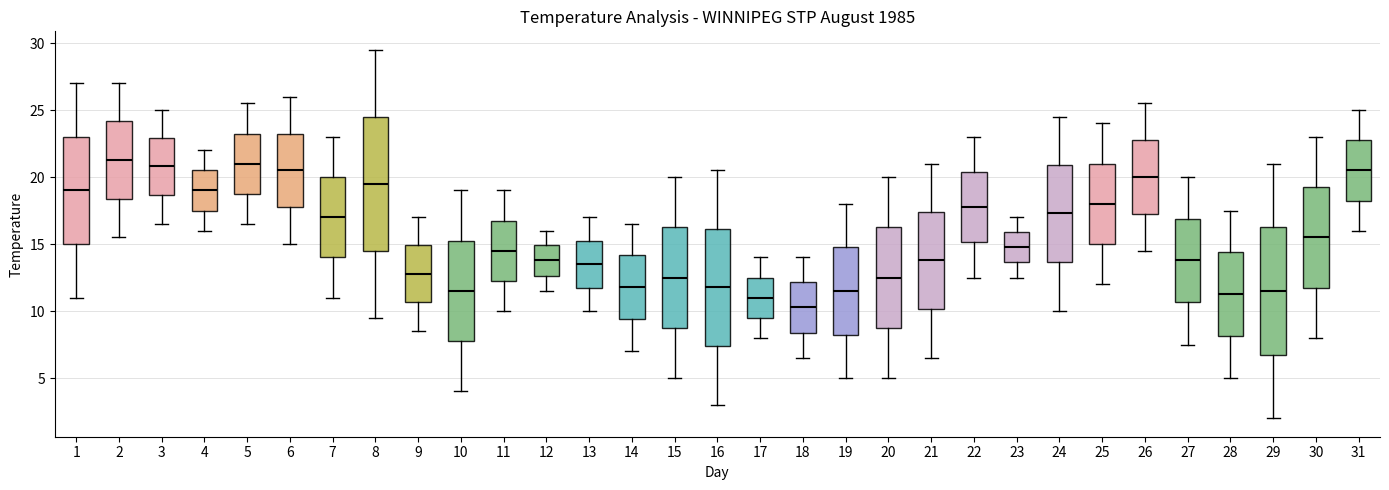

Which box is the tallest, from its lower edge to its upper edge?

8